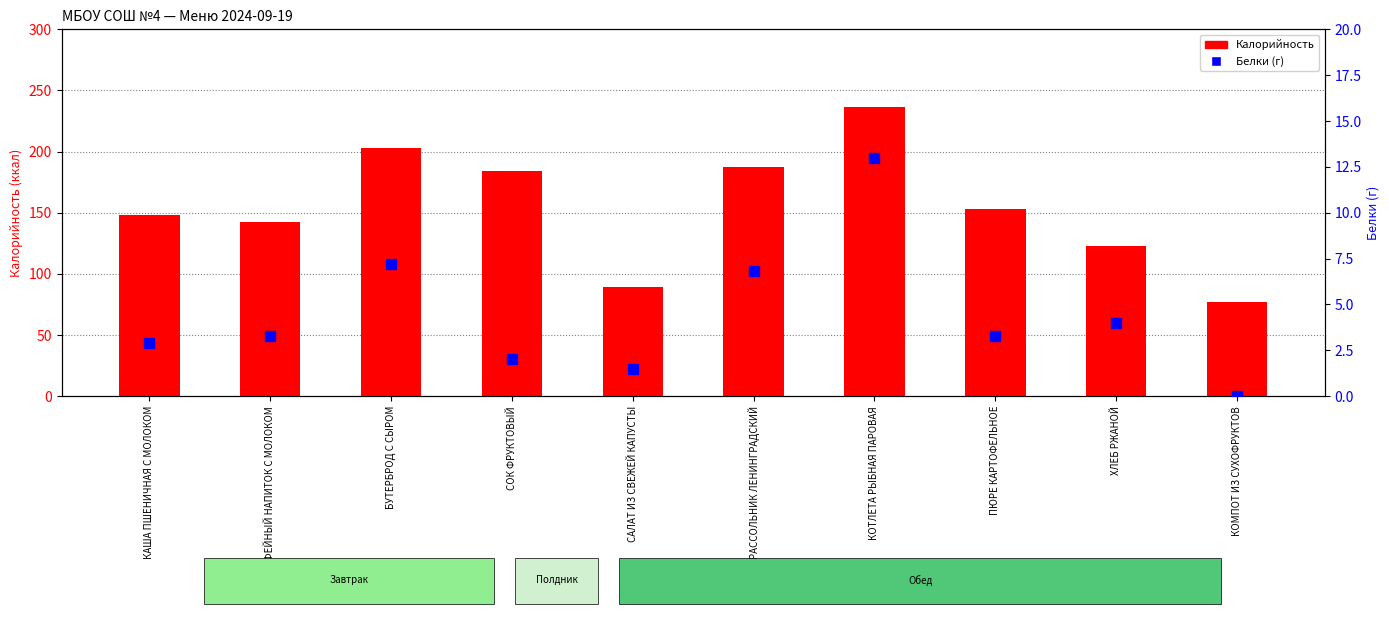

Which series changed the most between БУТЕРБРОД С СЫРОМ and ХЛЕБ РЖАНОЙ?

Калорийность